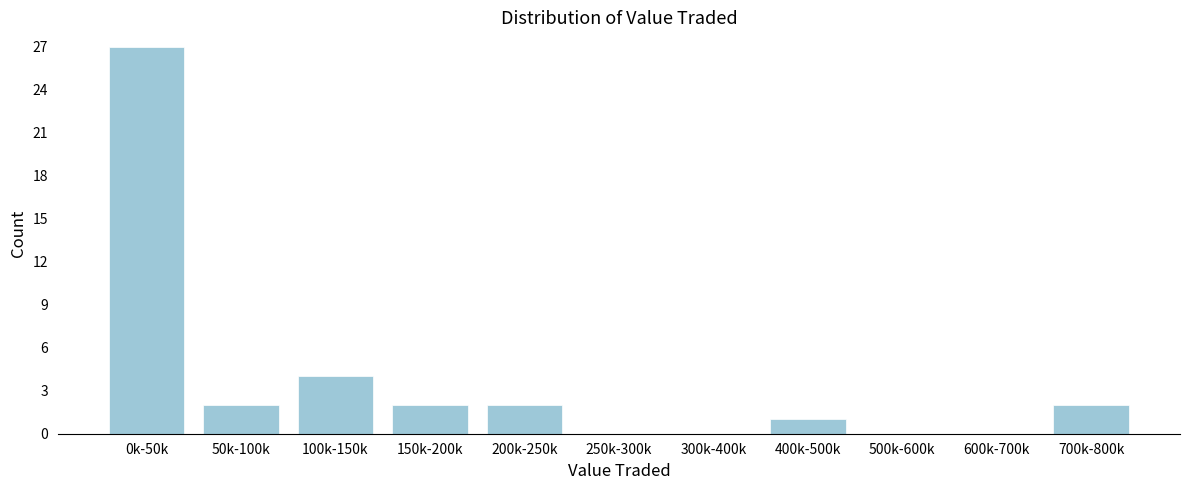

Reading right to left, list all the values displayed in this chart.

700k-800k=2	600k-700k=0	500k-600k=0	400k-500k=1	300k-400k=0	250k-300k=0	200k-250k=2	150k-200k=2	100k-150k=4	50k-100k=2	0k-50k=27